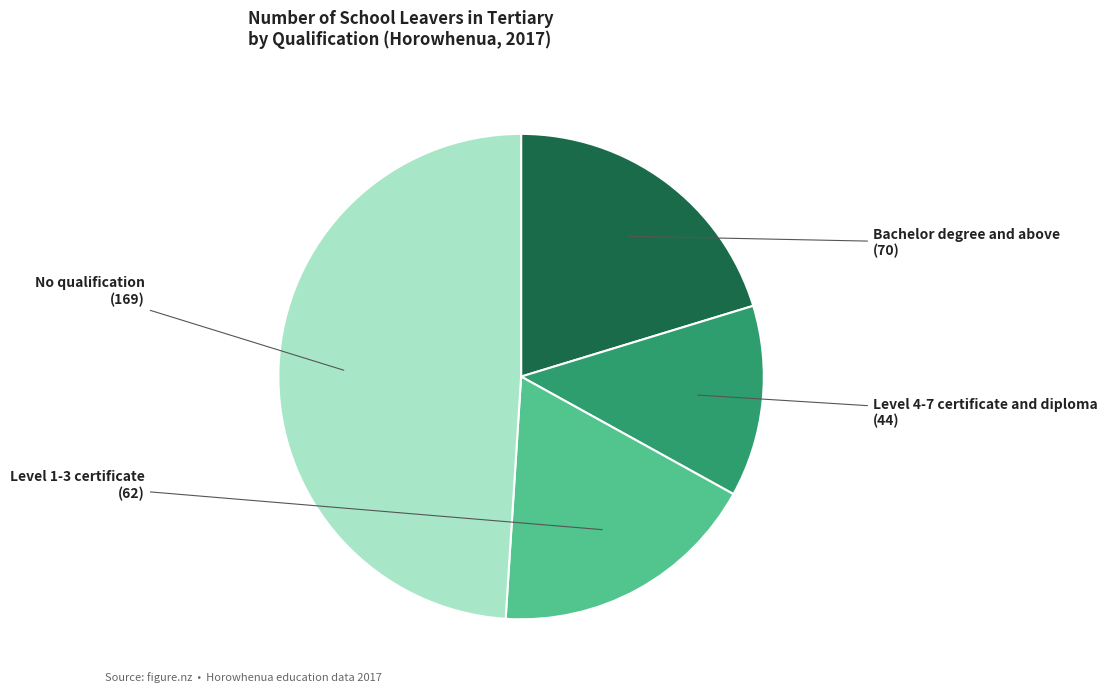

Does No qualification account for over 50% of the chart?

No